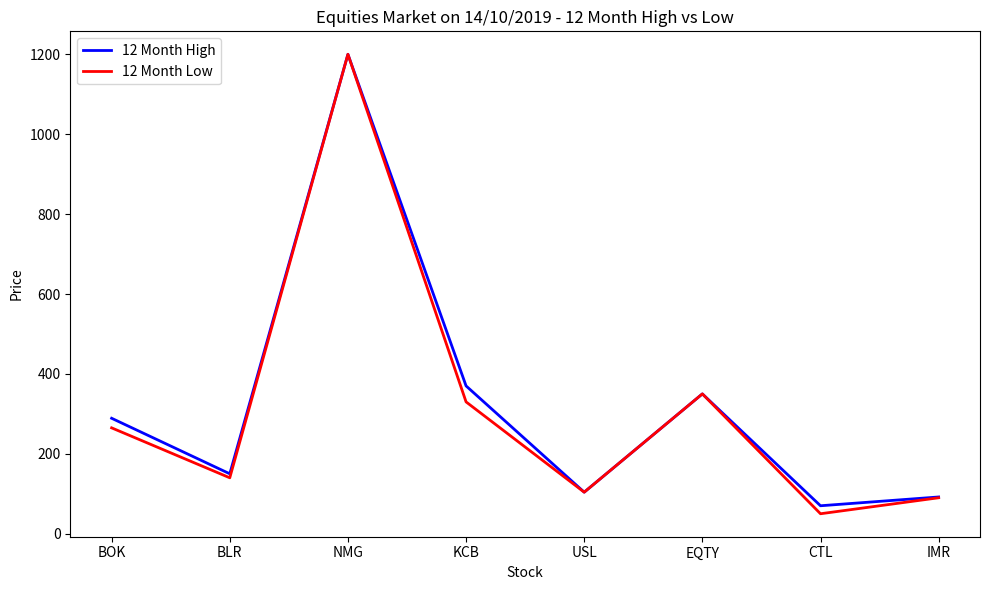

What is the sum of the 12 Month High values at USL and NMG?

1304